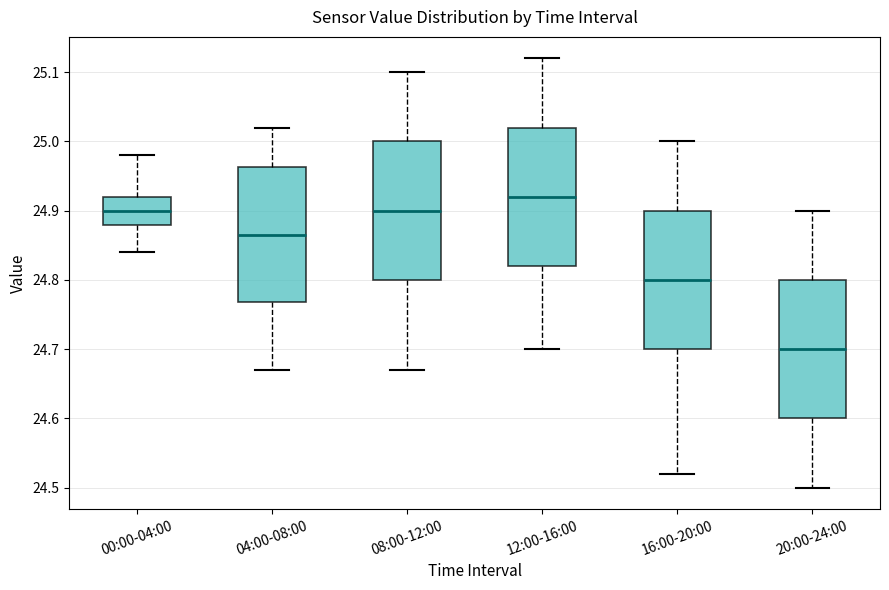

Which box has the highest median line?

12:00-16:00